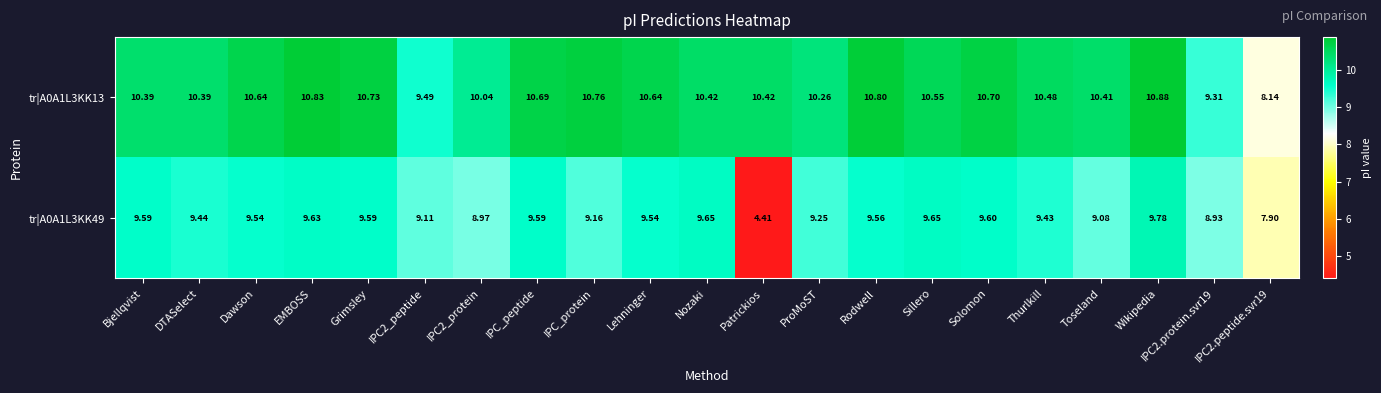

Rank the series by their maximum value, from lowest to highest.

tr|A0A1L3KK49, tr|A0A1L3KK13